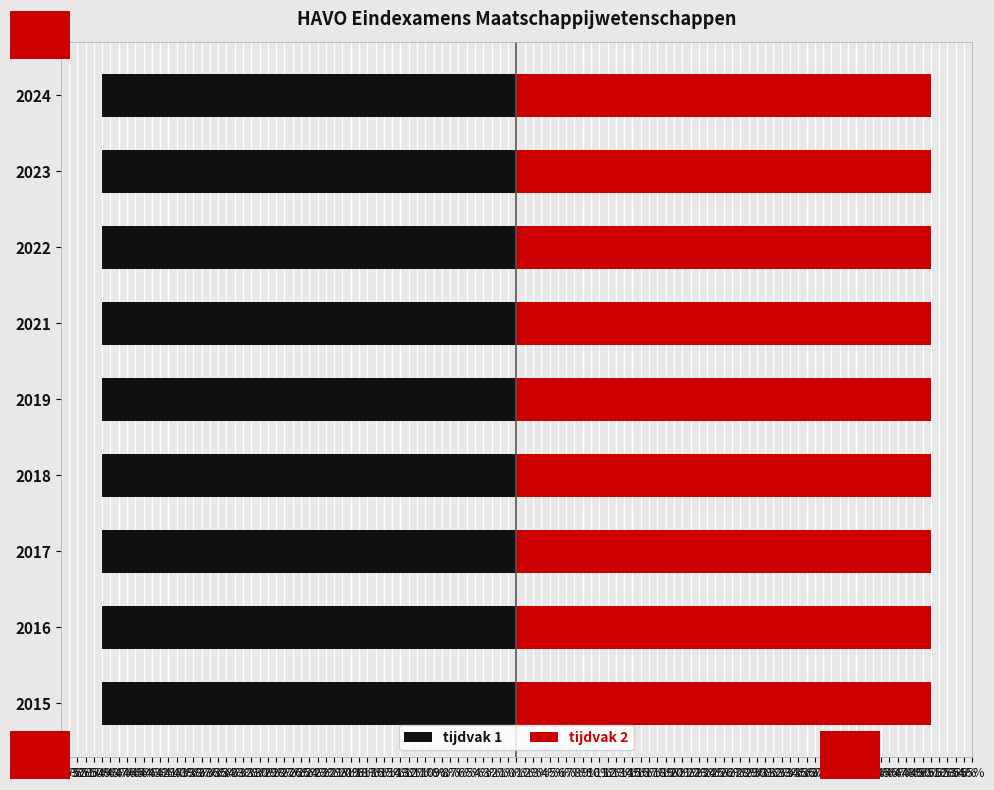

The tijdvak 1 series shows -50.0 at 2024. True or false?

True